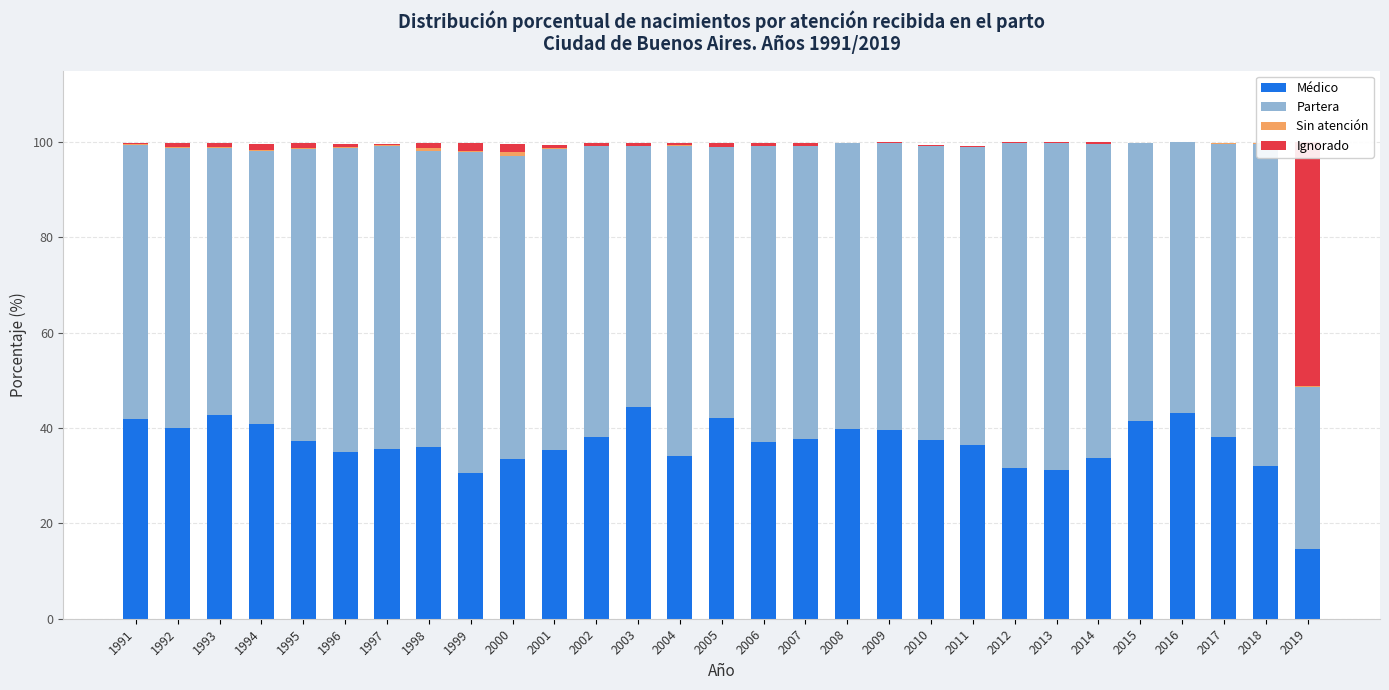

Does the chart contain any negative values?

No